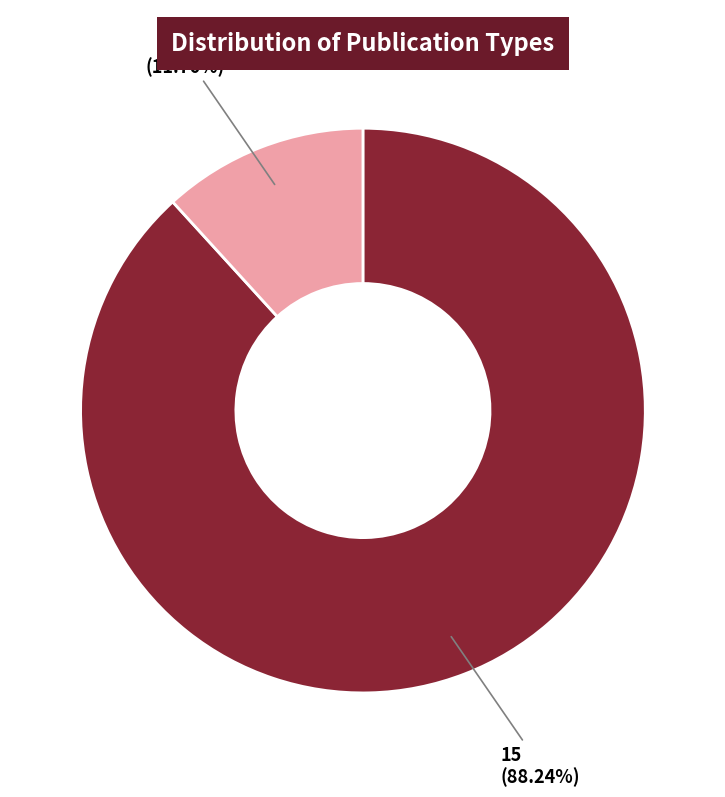

To the nearest percent, what is the average slice percentage?

50%